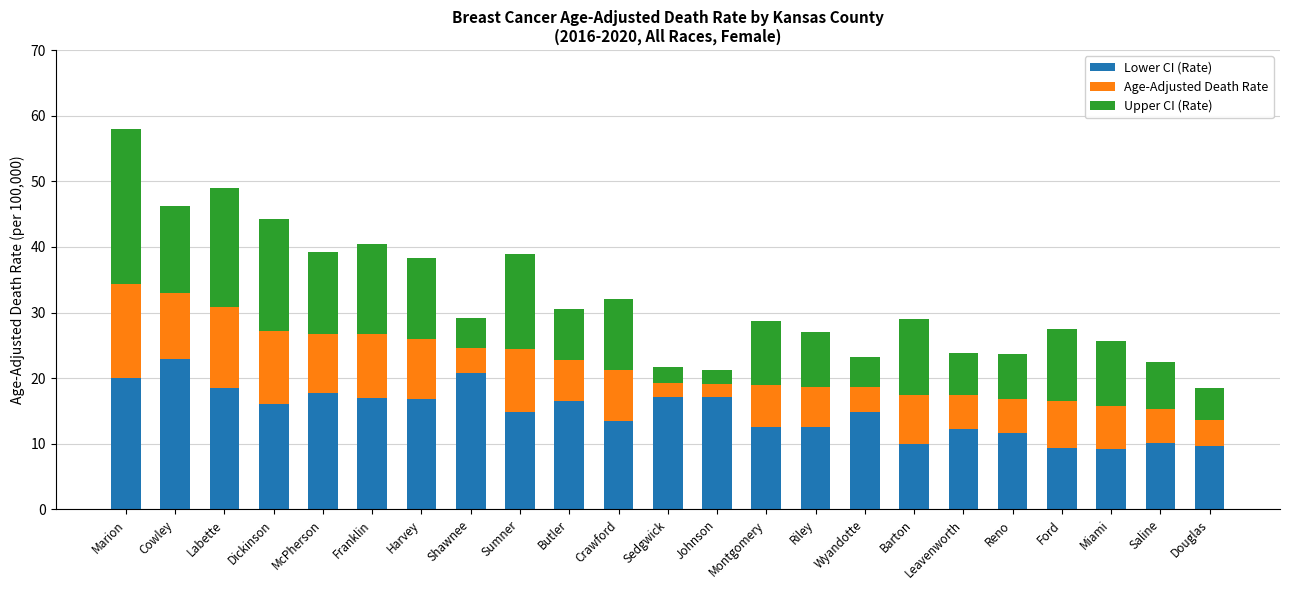

Is it true that Lower CI (Rate) equals 17.8 at McPherson?

True